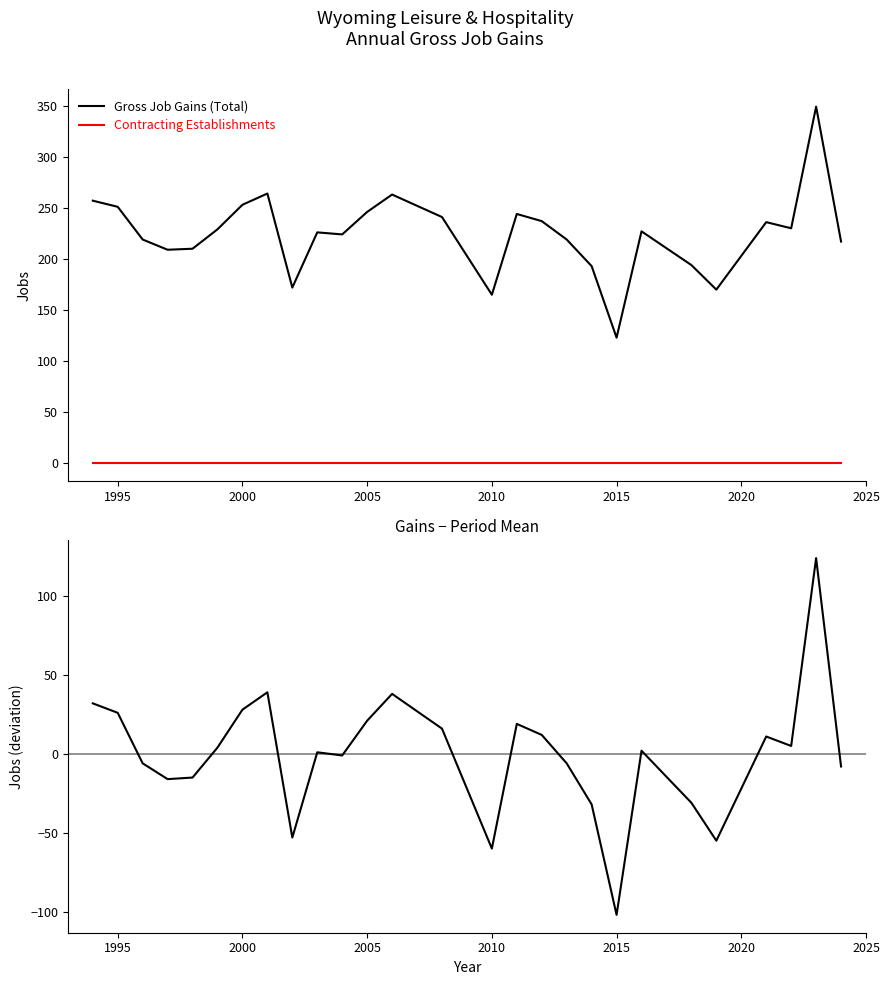

What is the lowest value of the Gross Job Gains (Total) series?

123